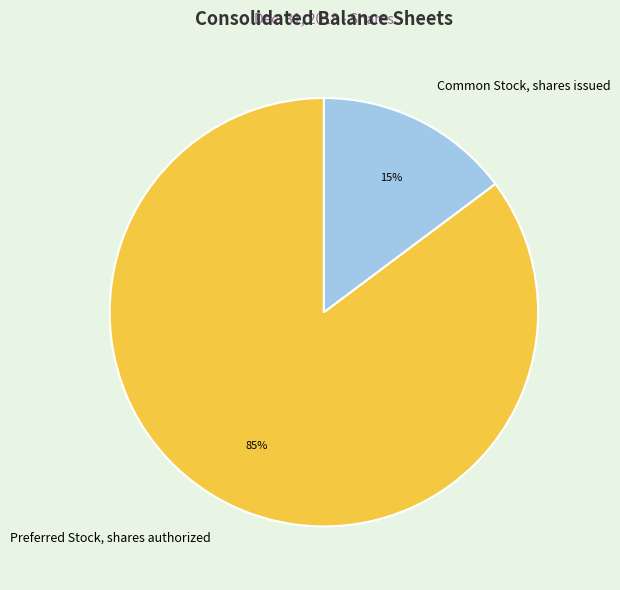

Does any single category account for the majority?

Yes